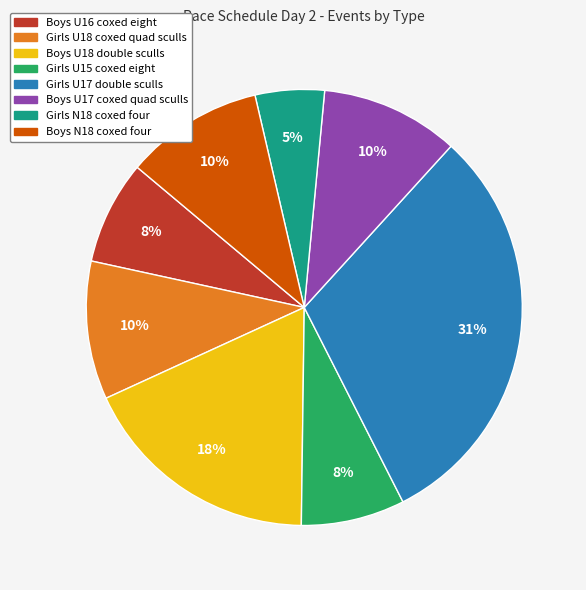

How many segments does this pie chart have?

8